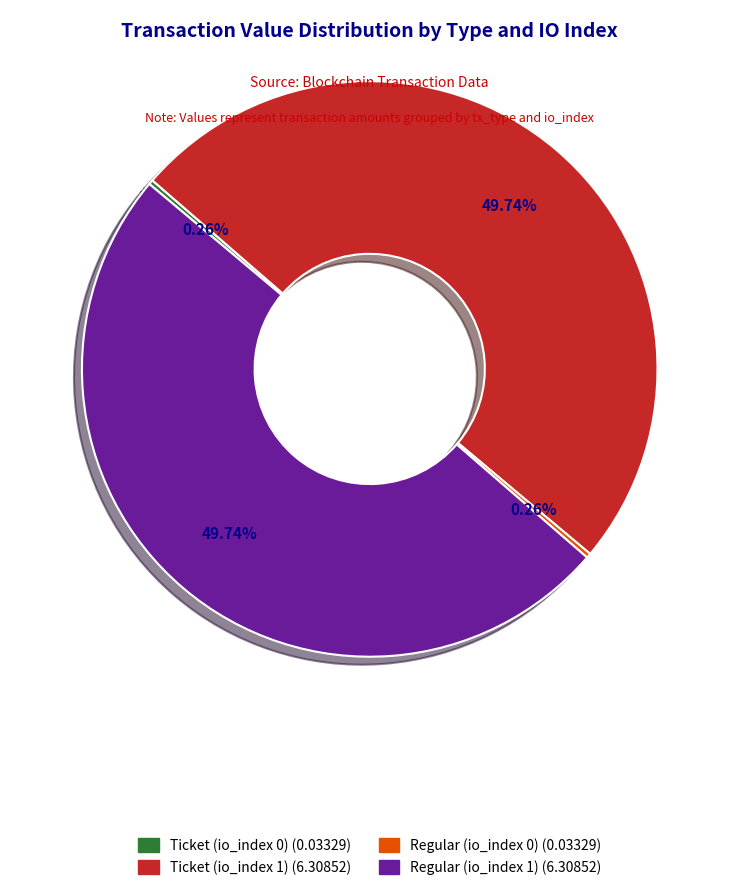

Does any single category account for the majority?

No